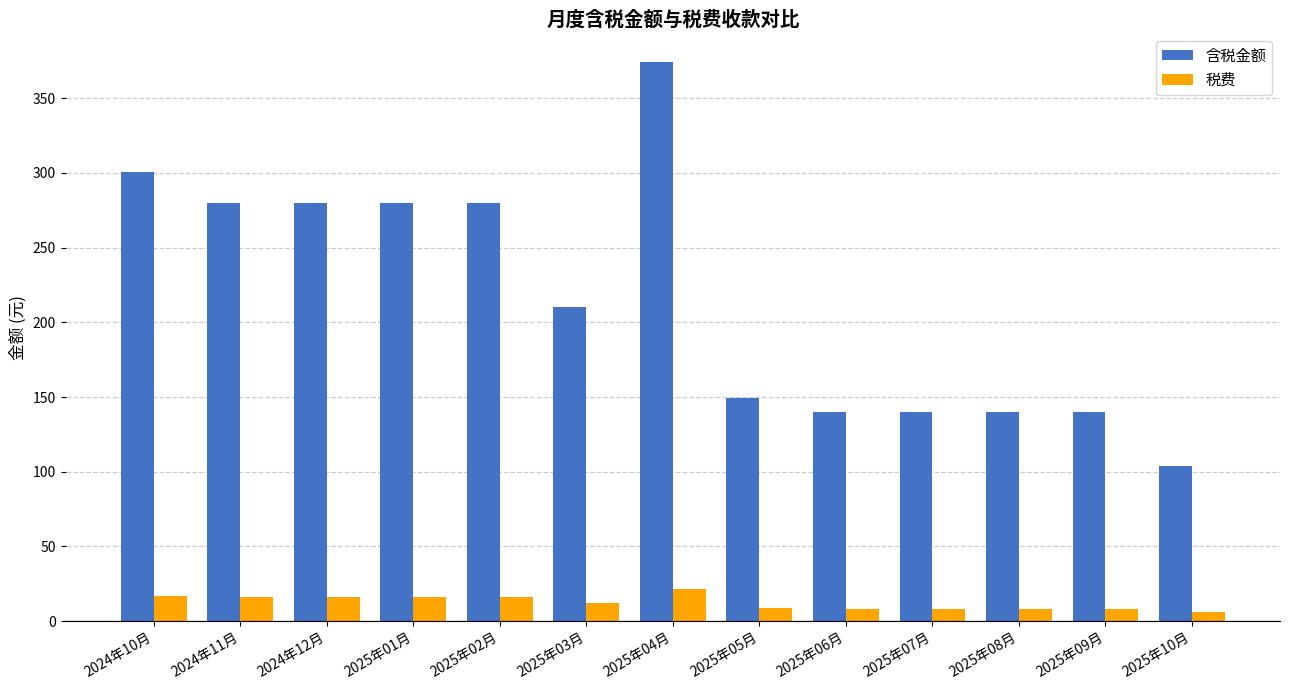

What is the lowest value of the 税费 series?

5.9